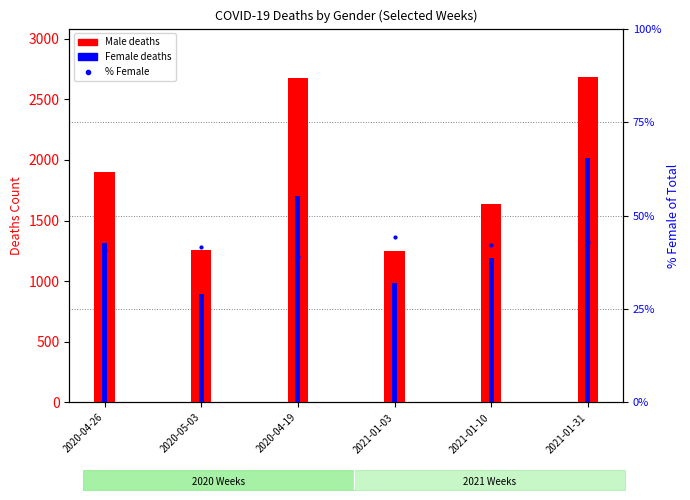

Which category has the lowest value across all series?

2020-05-03